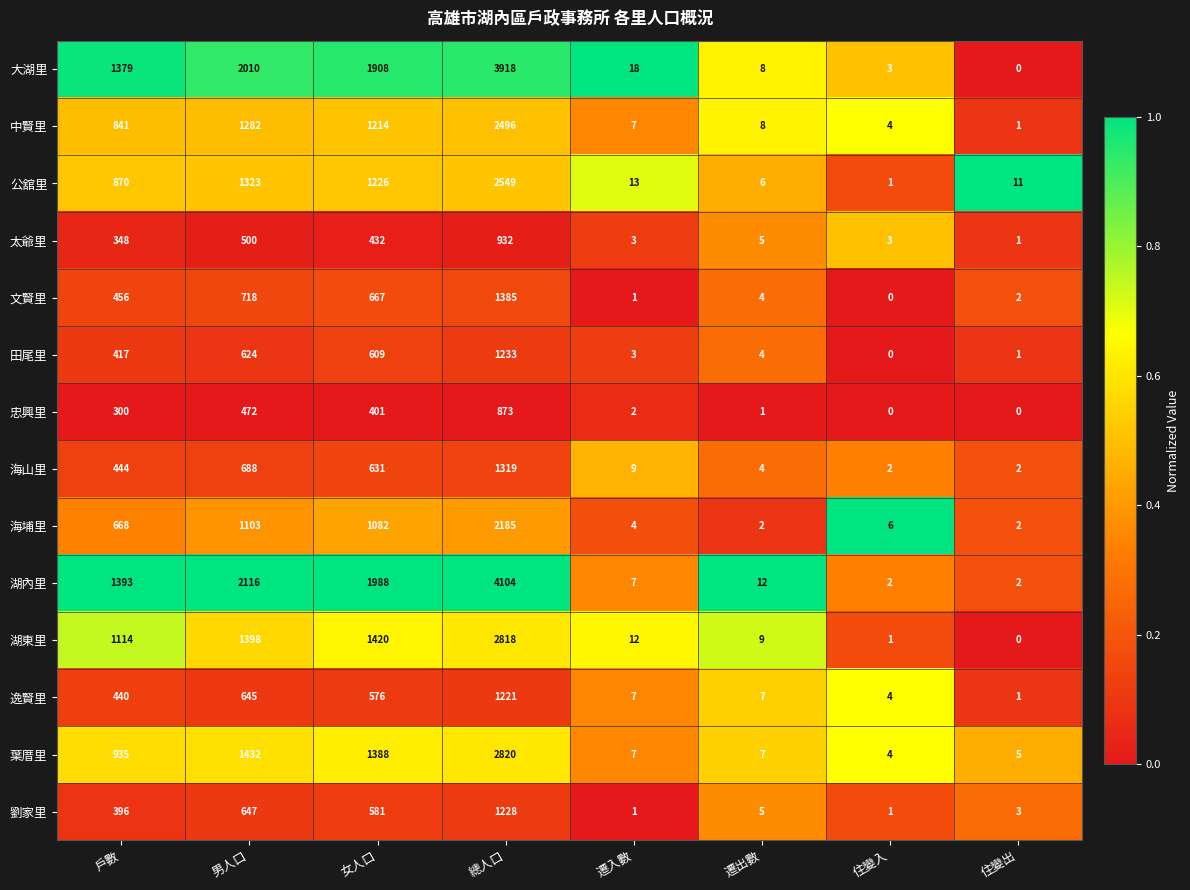

Which series has the largest total across all categories?

湖內里